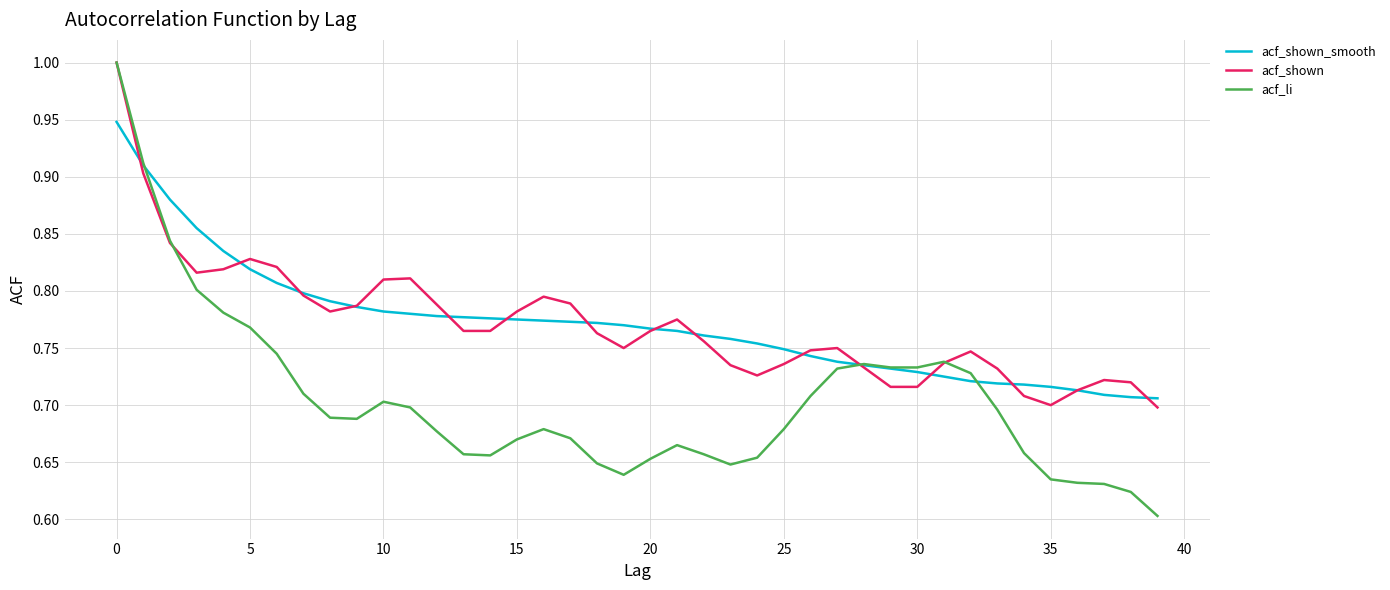

Which series has the largest range (max minus min)?

acf_li